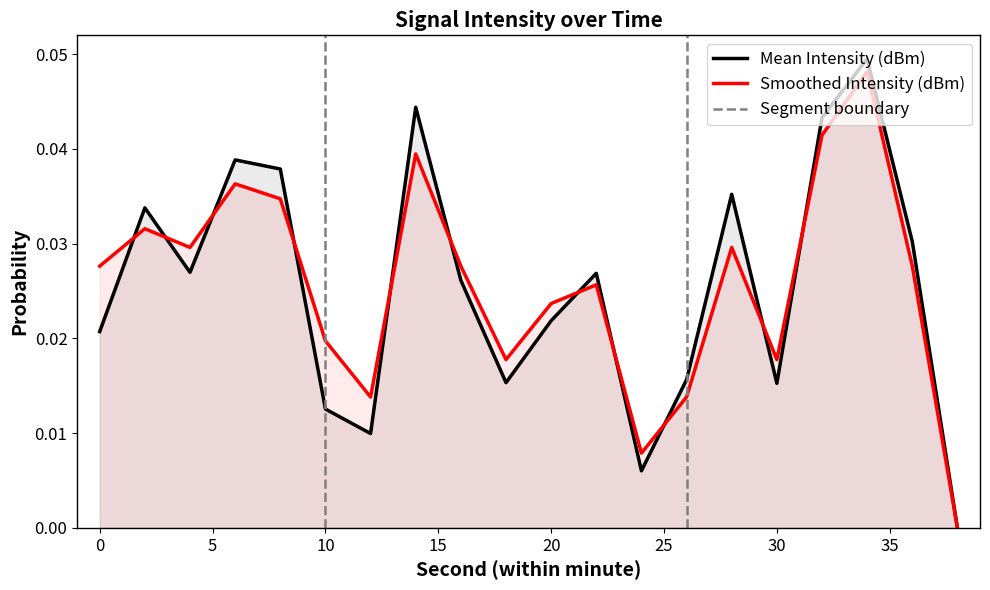

Which series has the largest total across all categories?

Smoothed Intensity (dBm)